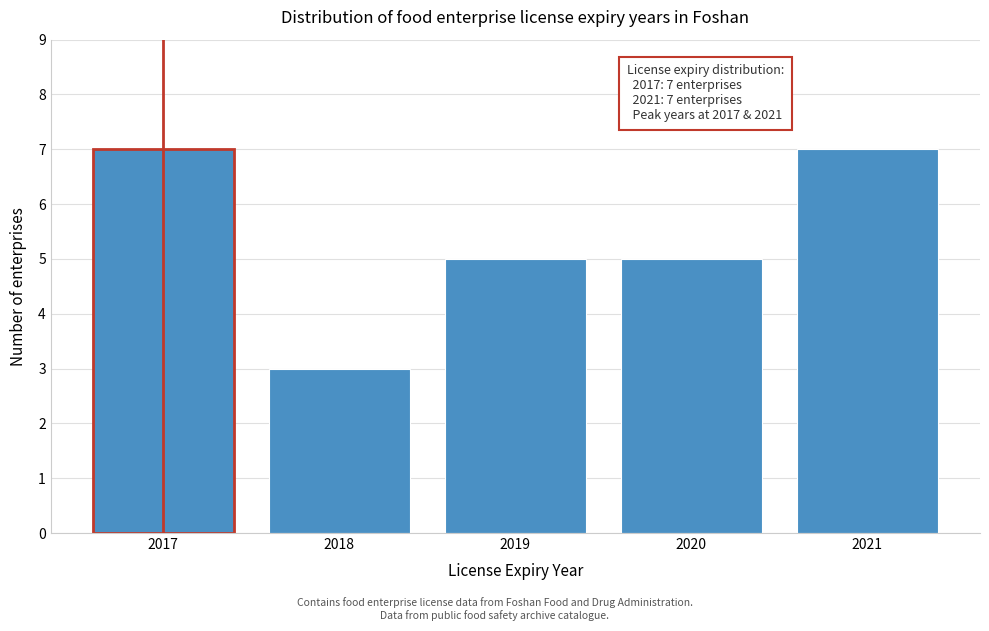

Reading left to right, extract all data points from this chart.

2017=7	2018=3	2019=5	2020=5	2021=7